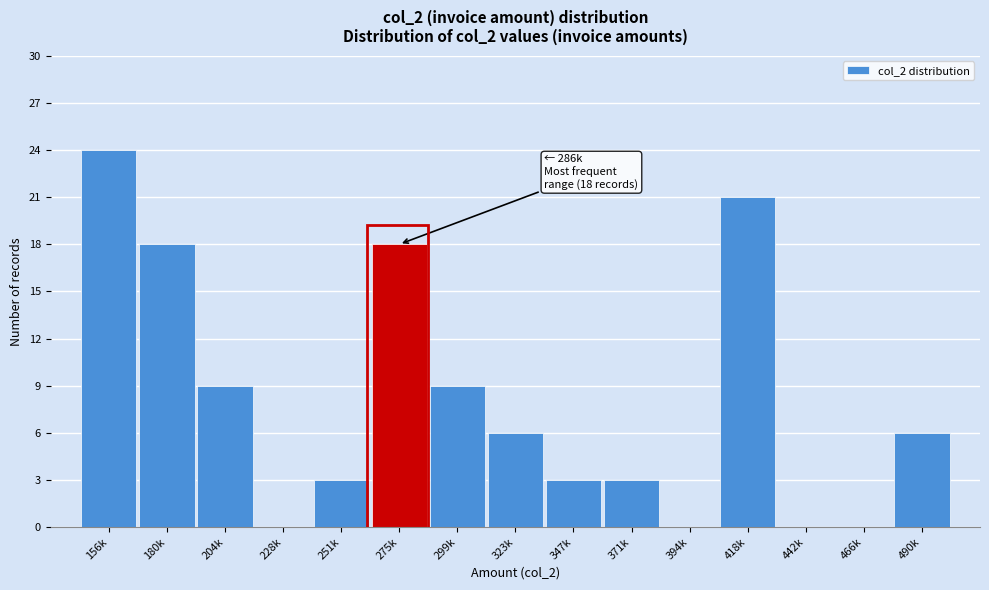

Reading left to right, transcribe all the data shown in this chart.

156k=24	180k=18	204k=9	228k=0	251k=3	275k=18	299k=9	323k=6	347k=3	371k=3	394k=0	418k=21	442k=0	466k=0	490k=6